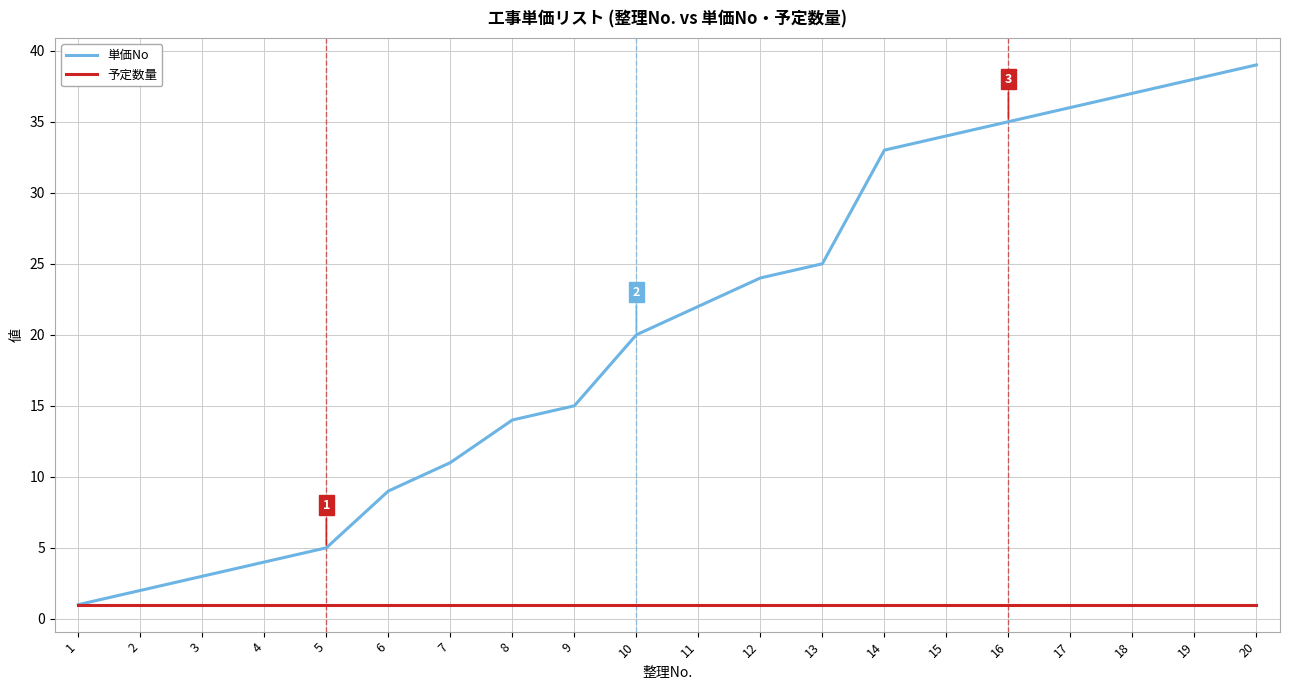

List the series in order of their peak value, highest first.

単価No, 予定数量